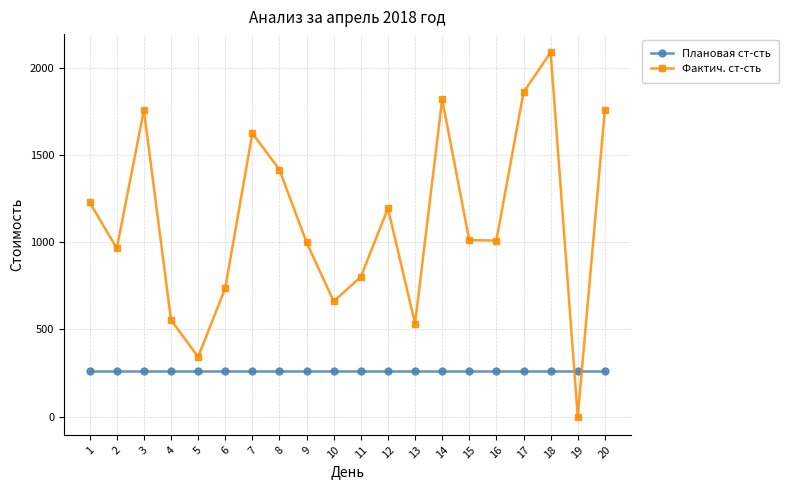

What is the spread (max minus min) of values at 13?

272.5